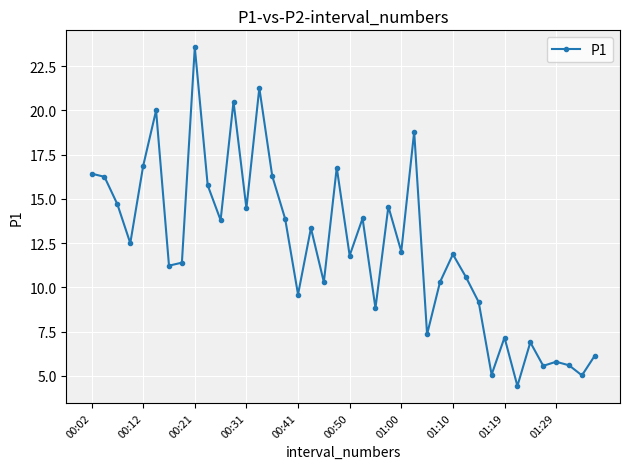

What is the difference between the maximum and minimum values?

19.1